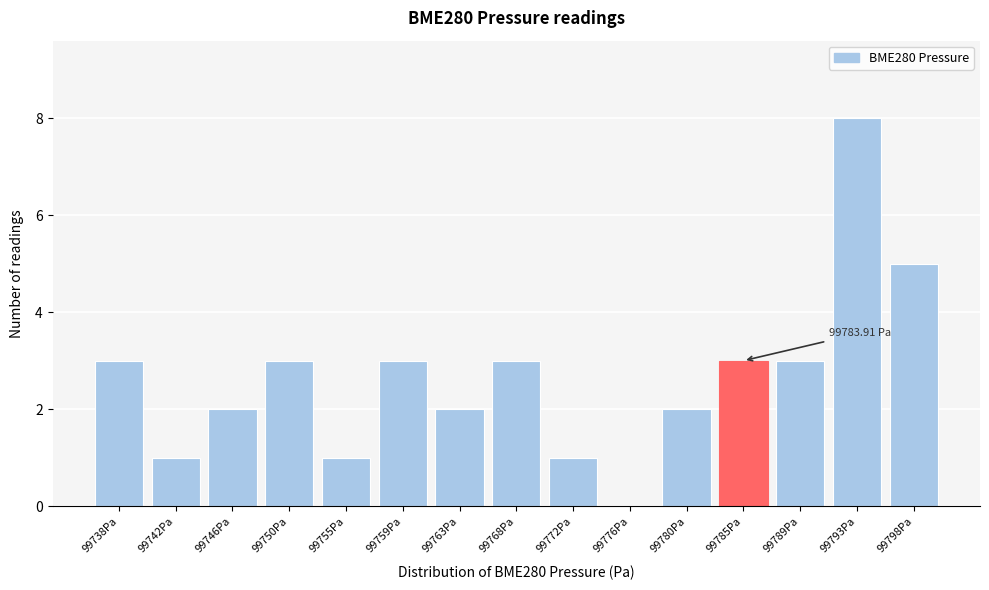

What is the sum of the values at 99746Pa and 99780Pa?

4